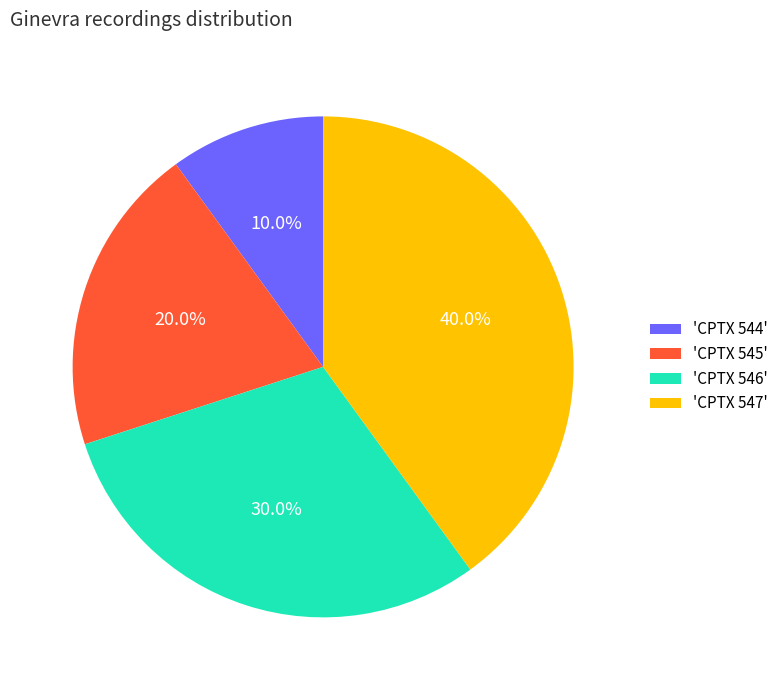

Does any single category account for the majority?

No